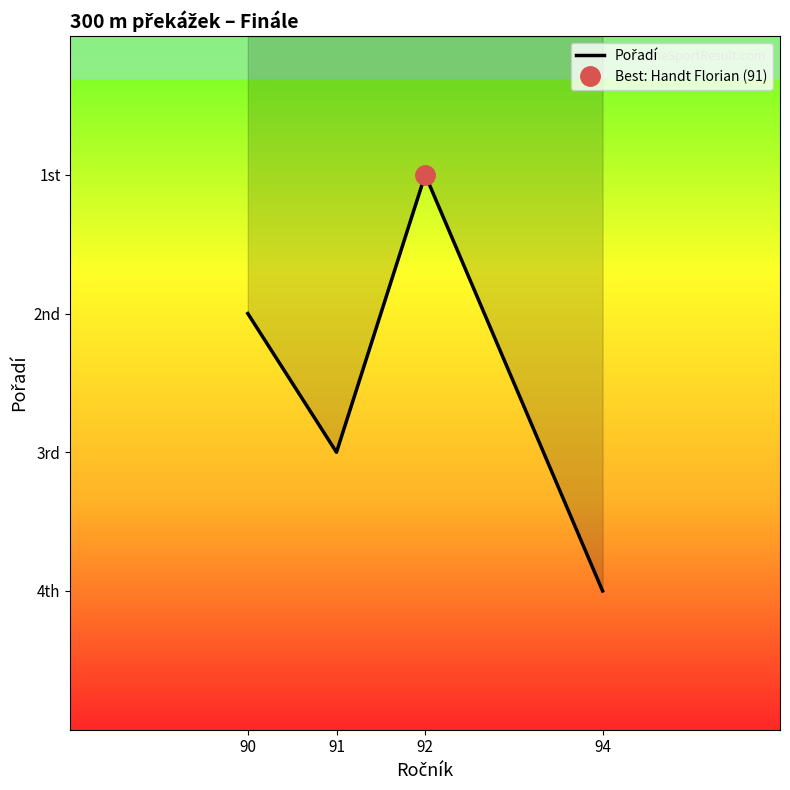

How many interior local peaks (higher than both neighbors) does the data have?

1